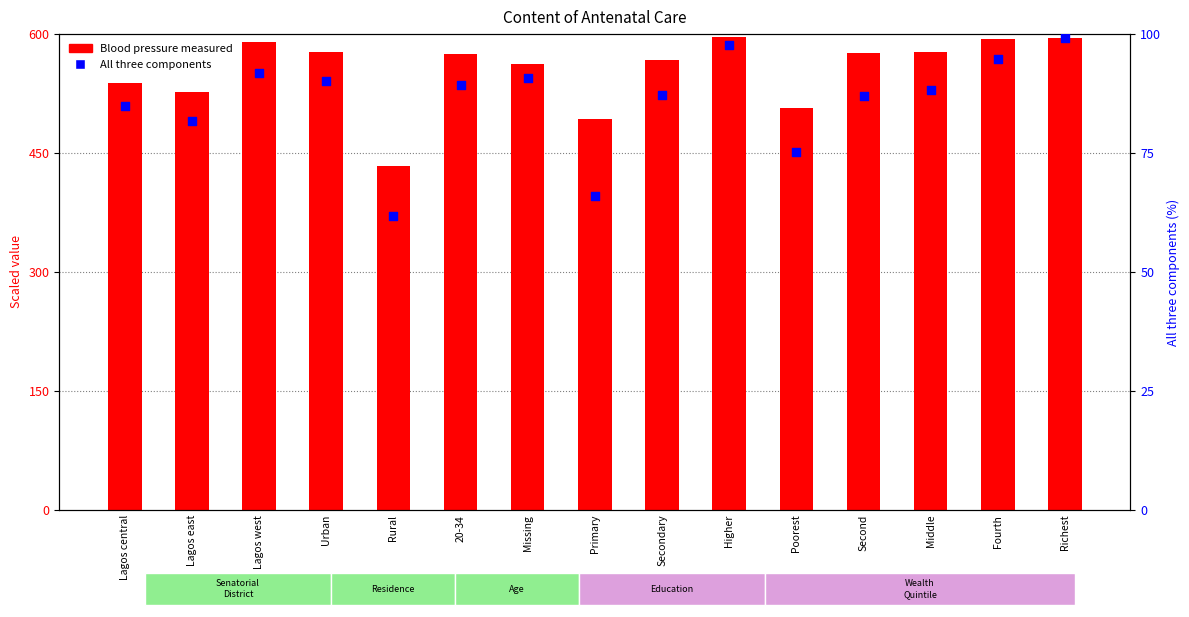

What are all the series names shown in the legend?

Blood pressure measured, All three components